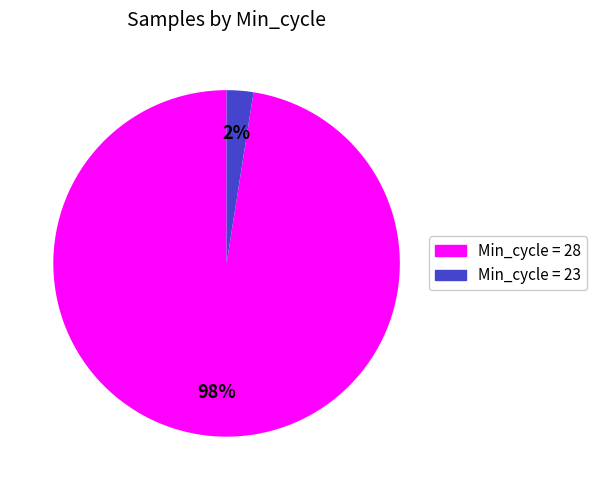

To the nearest percent, what is the average slice percentage?

50%